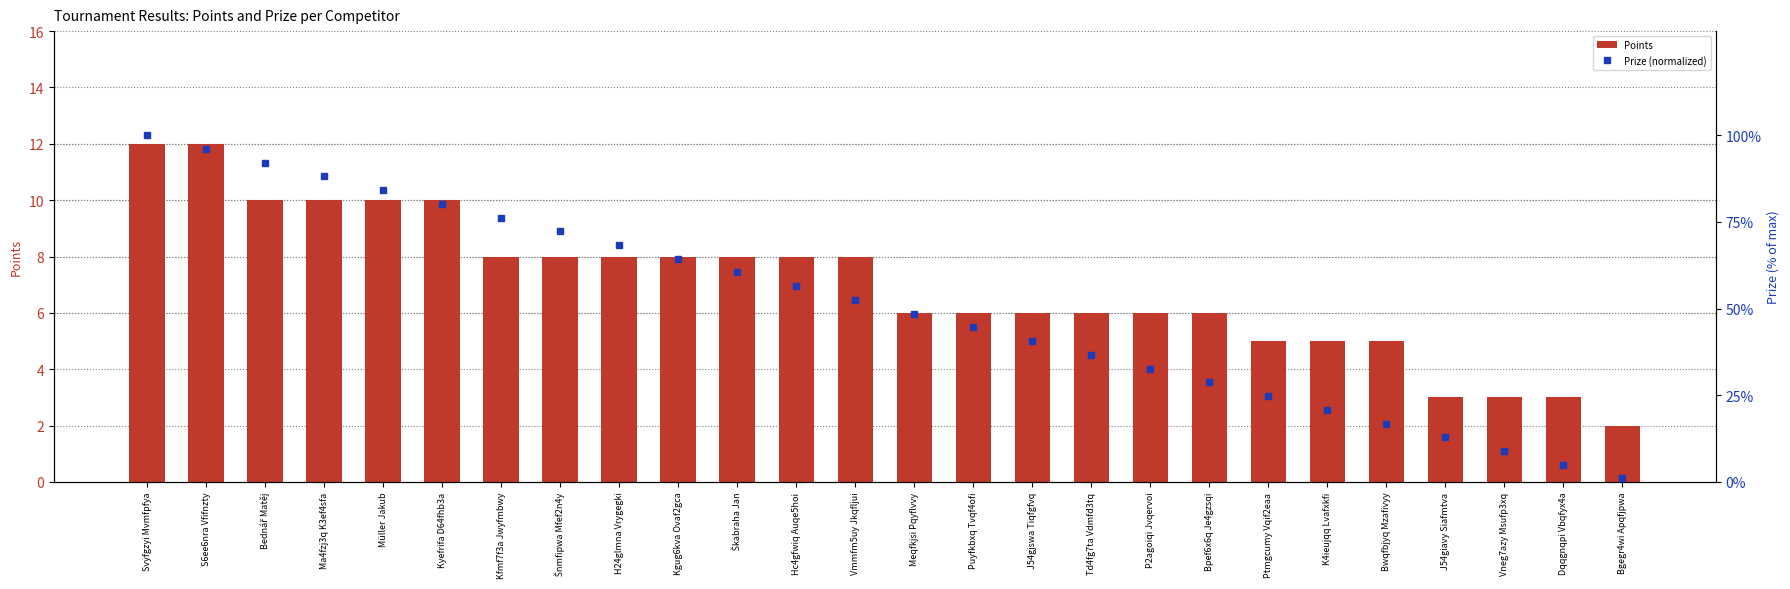

Is the value of Prize (normalized) at Svyfgzyi Mvmfpfya greater than the value of Points at J54gjswa Tiqfgfvq?

Yes